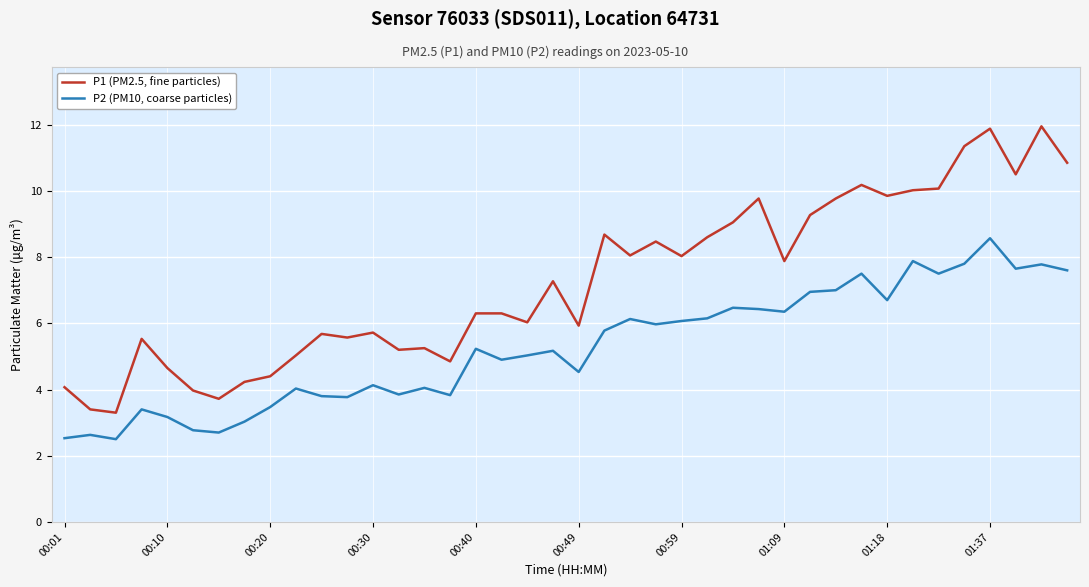

What is the smallest value displayed?

2.5